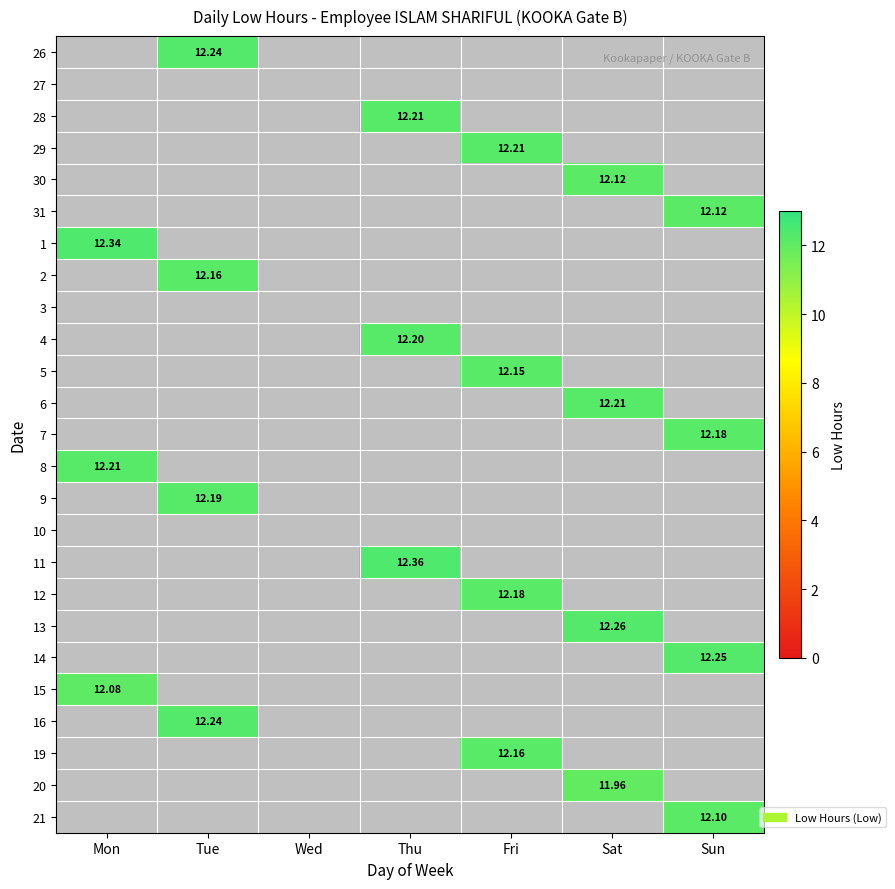

What is the minimum value shown in the chart?

12.0